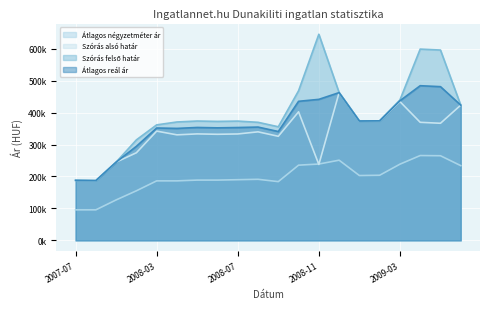

The Átlagos reál ár series shows 674537 at 2008-10. True or false?

False